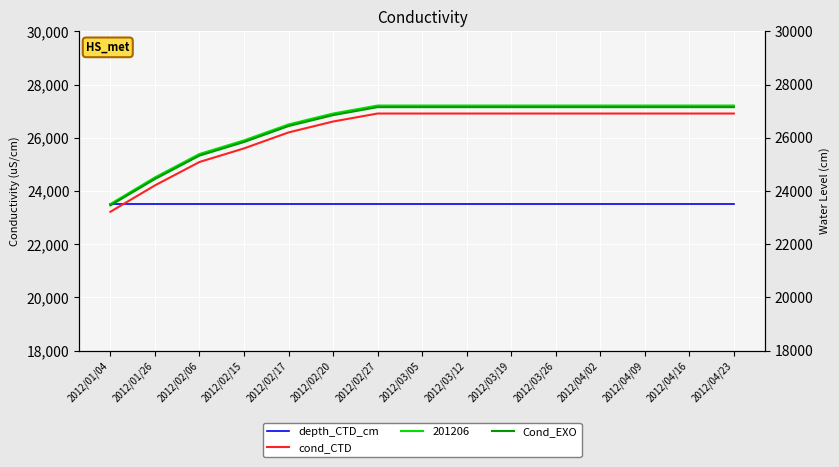

How many data points does each series have?

15